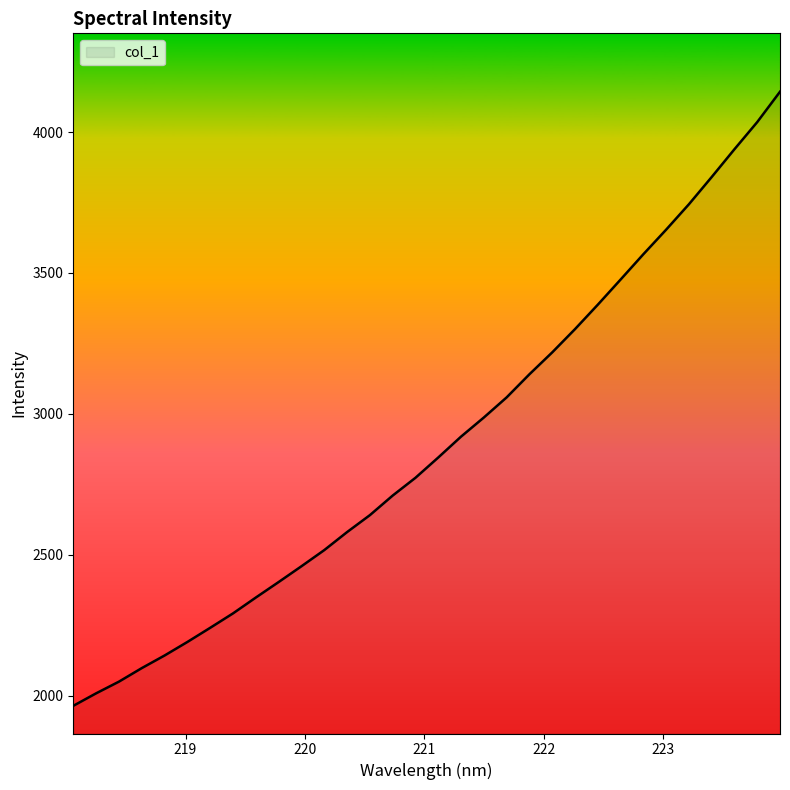

How many categories are shown in the chart?

32